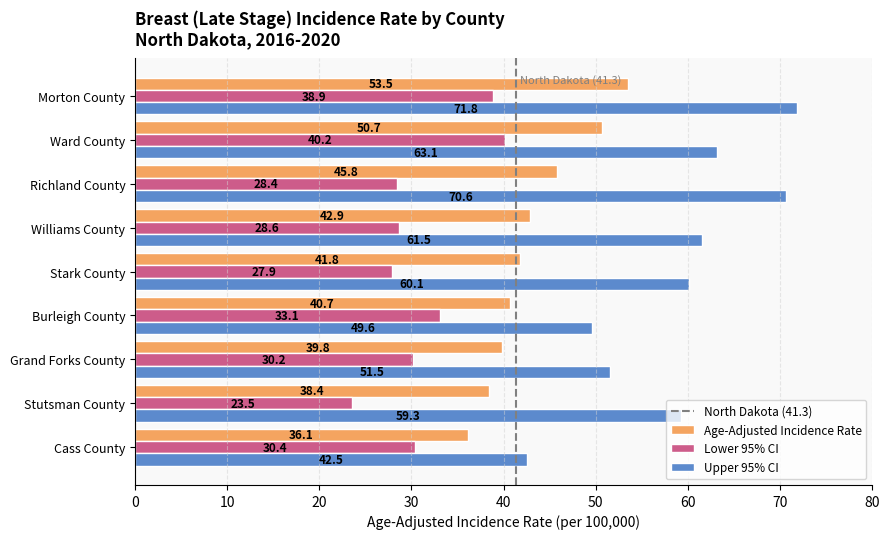

What value does the Lower 95% CI series have at Grand Forks County?

30.2